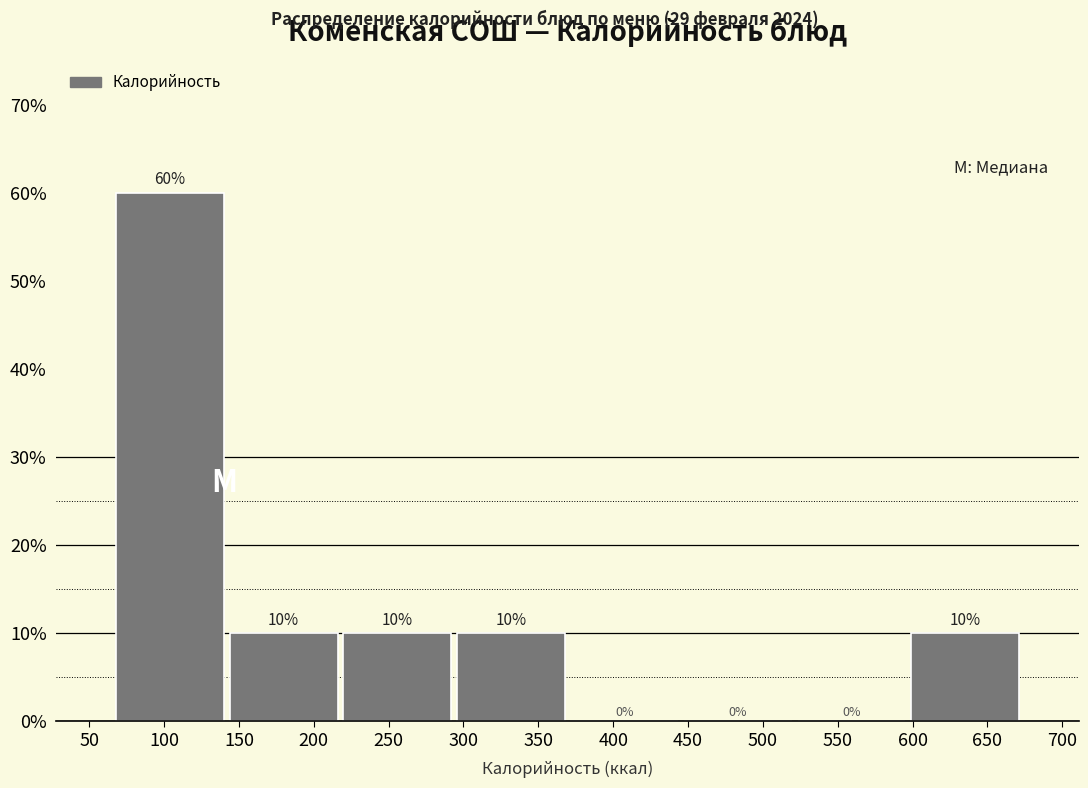

Over which range of the x-axis is the bar tallest?

65 to 140